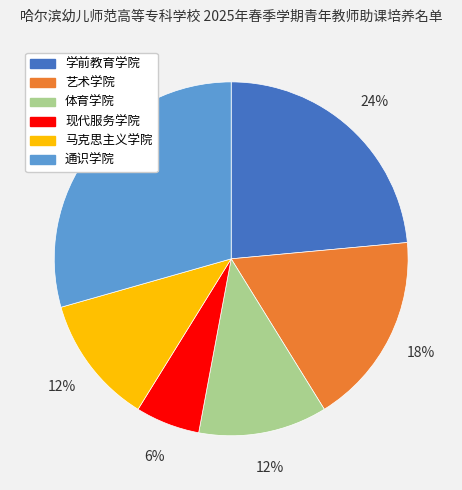

Combined, do 艺术学院 and 马克思主义学院 account for over 50%?

No